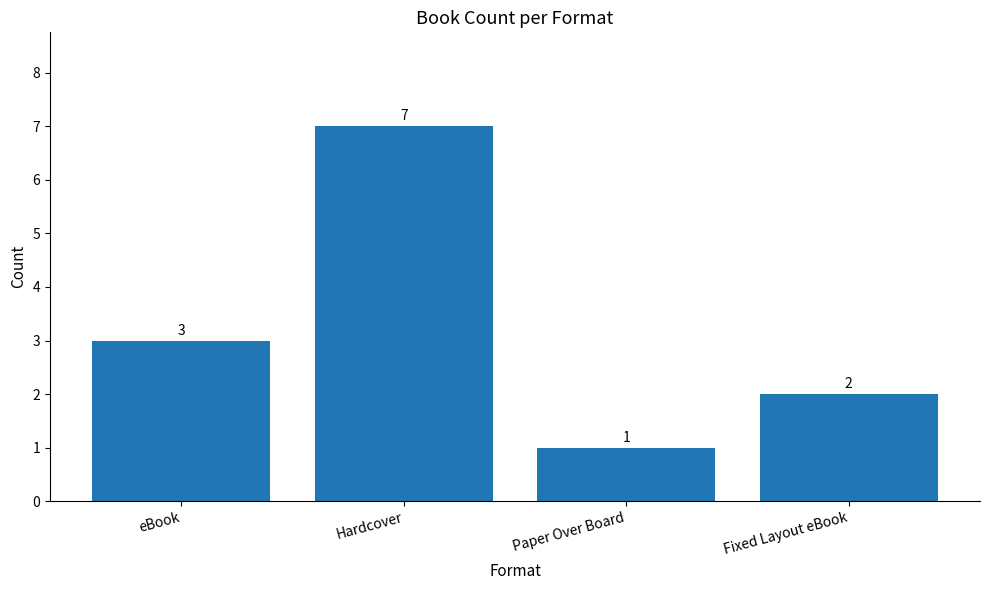

What is the change in value from eBook to Hardcover?

+4